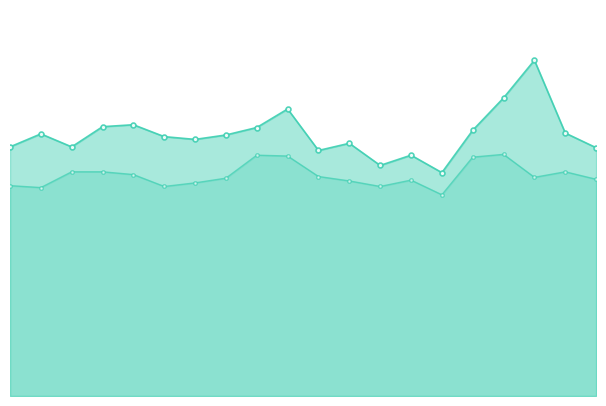

True or false: P1 has more than 0 interior local peaks.

True